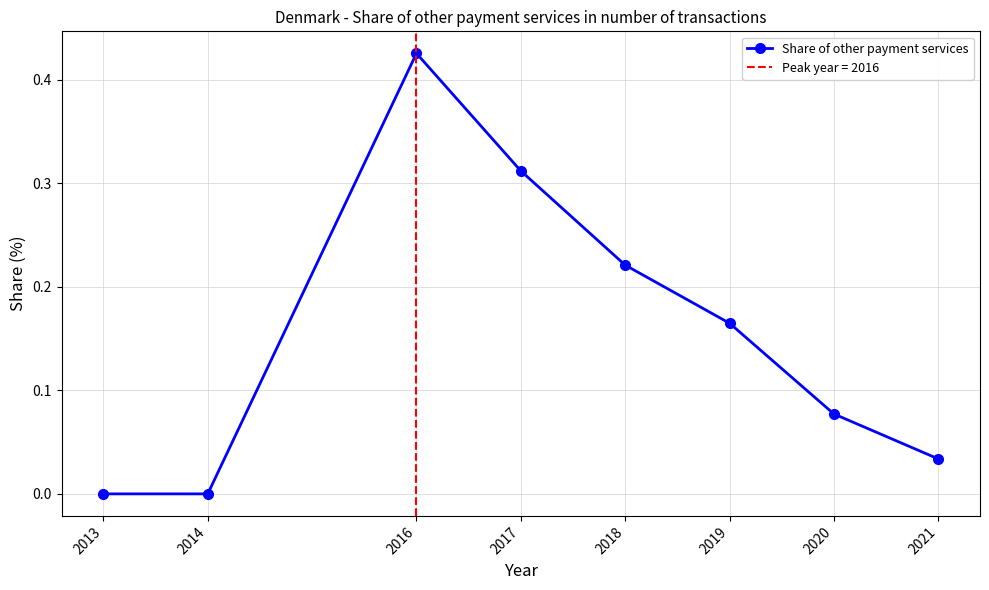

List the labels in order of value, smallest first.

2013, 2014, 2021, 2020, 2019, 2018, 2017, 2016